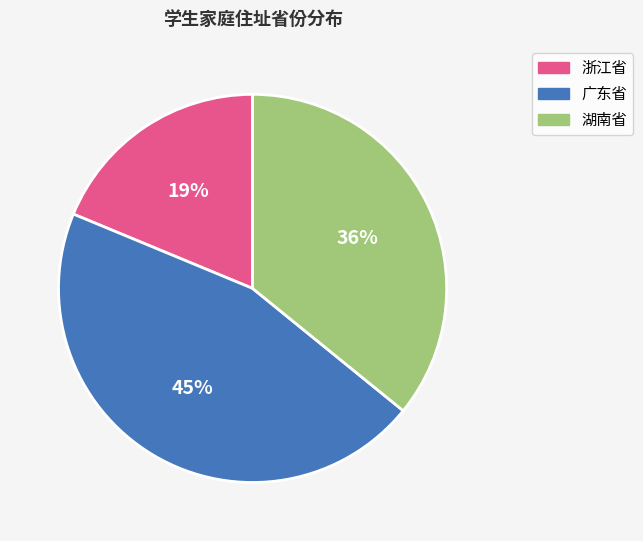

To the nearest percent, what is the average slice percentage?

33%